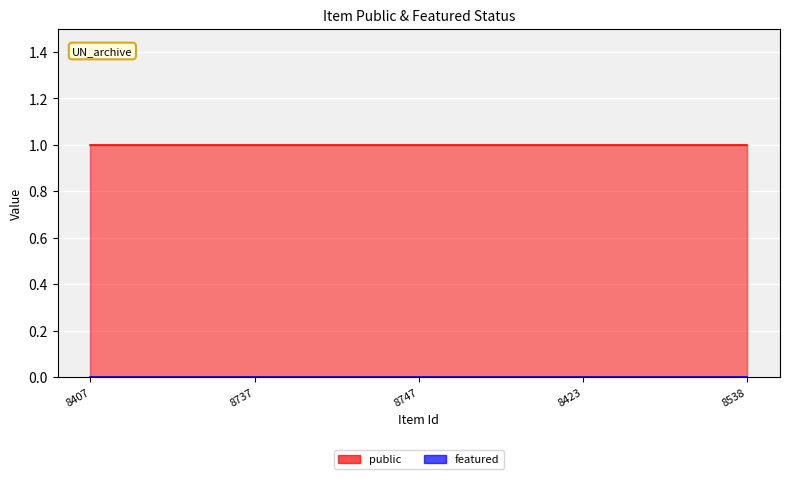

True or false: featured_line and public_line cross at least once.

False